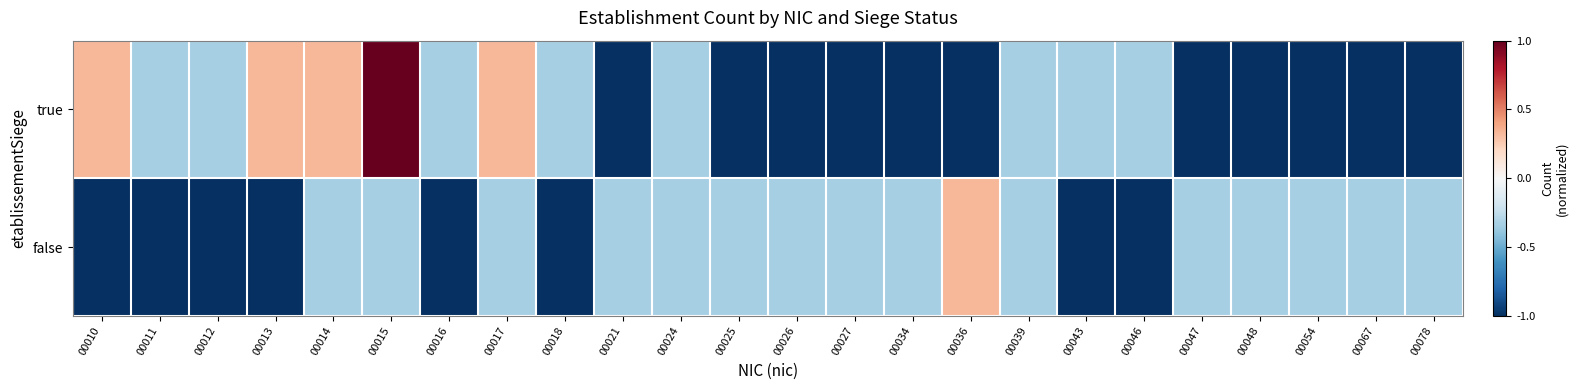

Reading right to left, list all the values displayed in this chart.

true: 00078=-1.0	00067=-1.0	00054=-1.0	00048=-1.0	00047=-1.0	00046=-0.3	00043=-0.3	00039=-0.3	00036=-1.0	00034=-1.0	00027=-1.0	00026=-1.0	00025=-1.0	00024=-0.3	00021=-1.0	00018=-0.3	00017=0.3	00016=-0.3	00015=1.0	00014=0.3	00013=0.3	00012=-0.3	00011=-0.3	00010=0.3
false: 00078=-0.3	00067=-0.3	00054=-0.3	00048=-0.3	00047=-0.3	00046=-1.0	00043=-1.0	00039=-0.3	00036=0.3	00034=-0.3	00027=-0.3	00026=-0.3	00025=-0.3	00024=-0.3	00021=-0.3	00018=-1.0	00017=-0.3	00016=-1.0	00015=-0.3	00014=-0.3	00013=-1.0	00012=-1.0	00011=-1.0	00010=-1.0